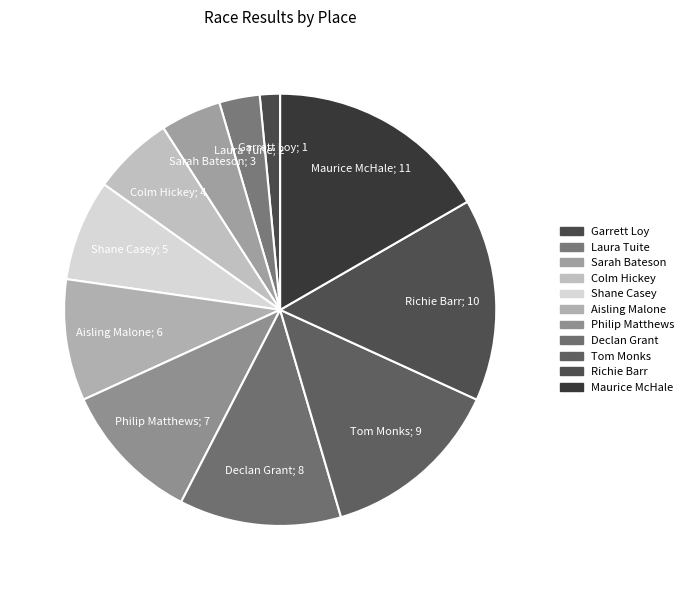

What is the largest slice in the pie chart?

Maurice McHale